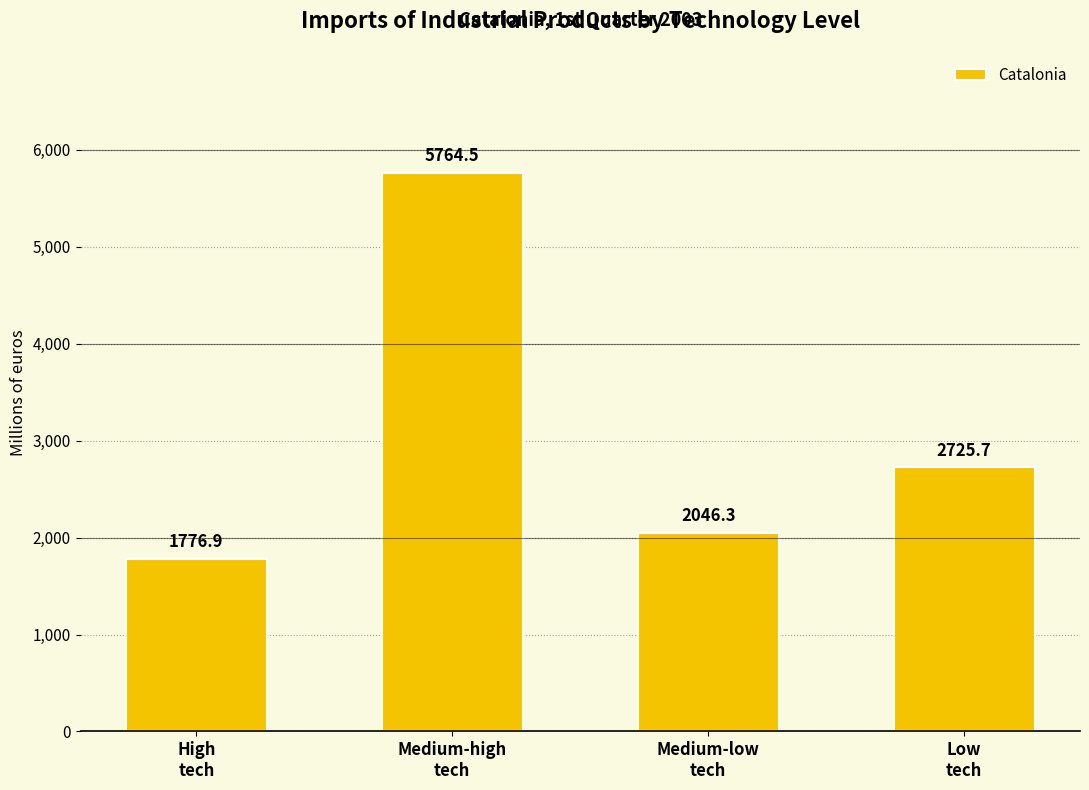

How many bars are there in total?

4